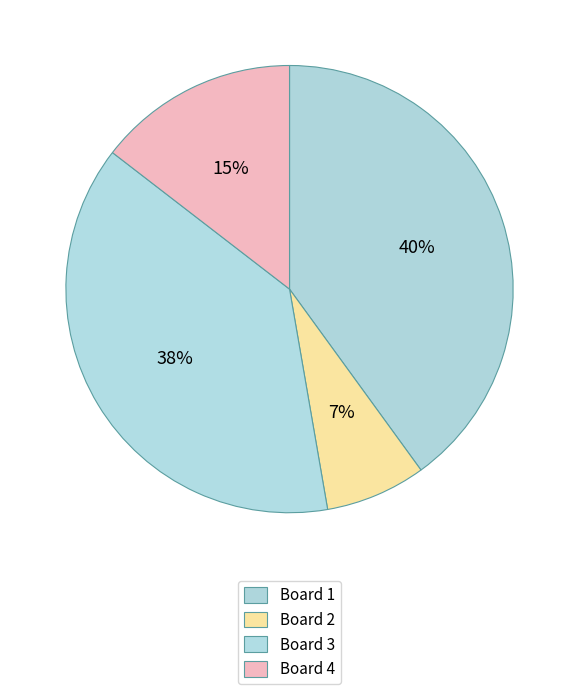

Do Board 1 and Board 2 together represent more than half of the pie?

No